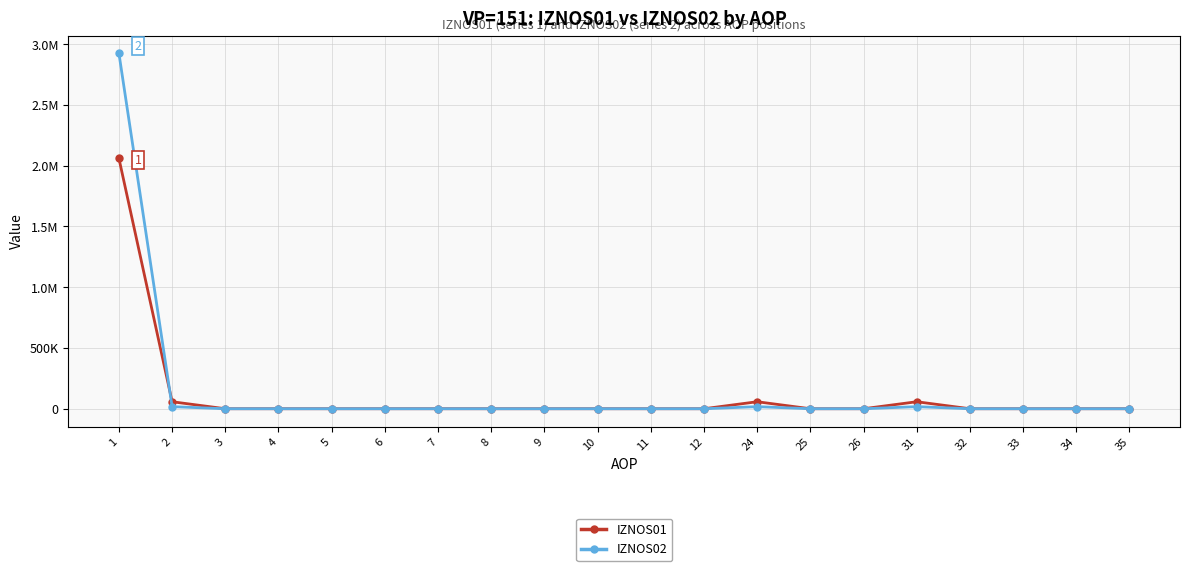

What are all the series names shown in the legend?

IZNOS01, IZNOS02